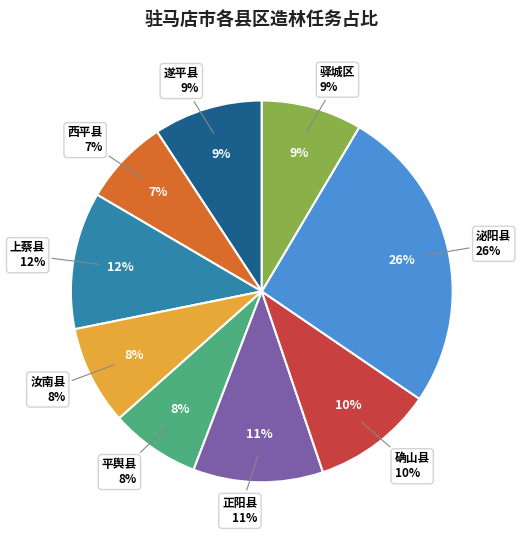

What percentage is the 驿城区 slice, to the nearest percent?

9%